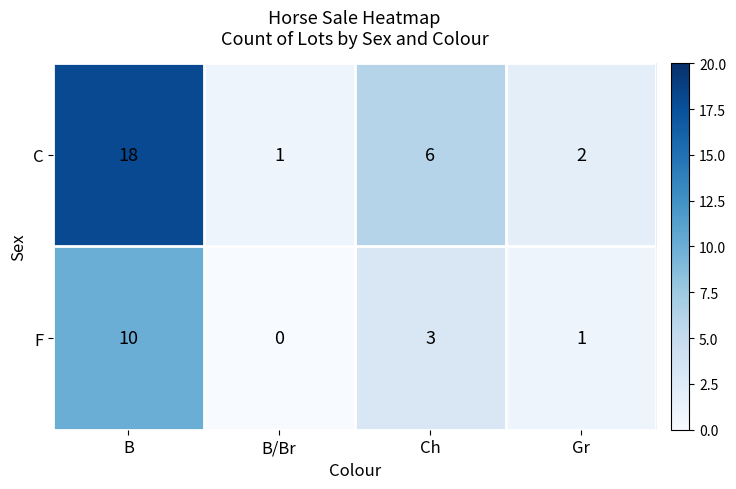

Which series has the largest range (max minus min)?

C